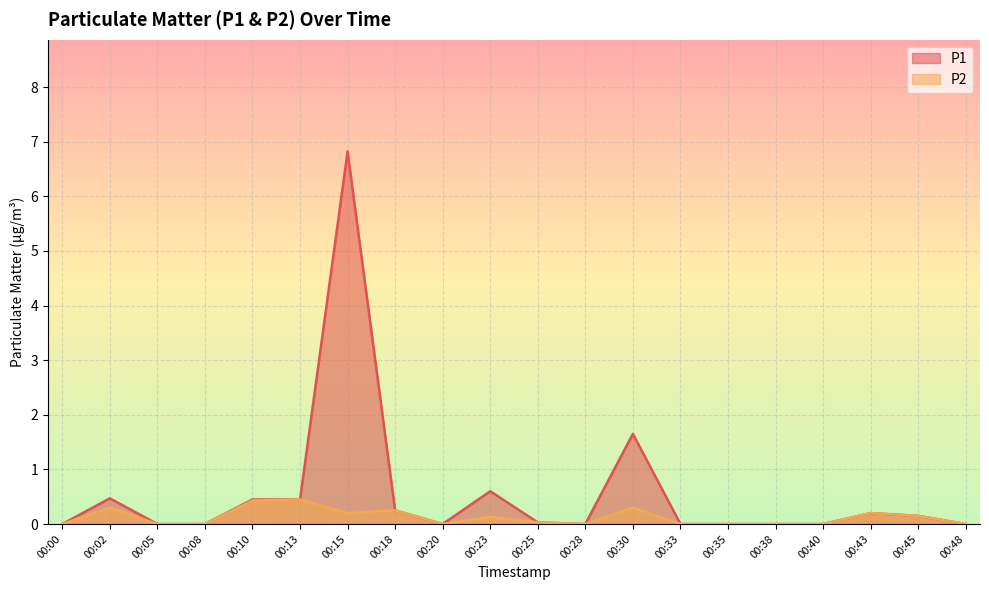

Which category has the highest value across all series?

00:15